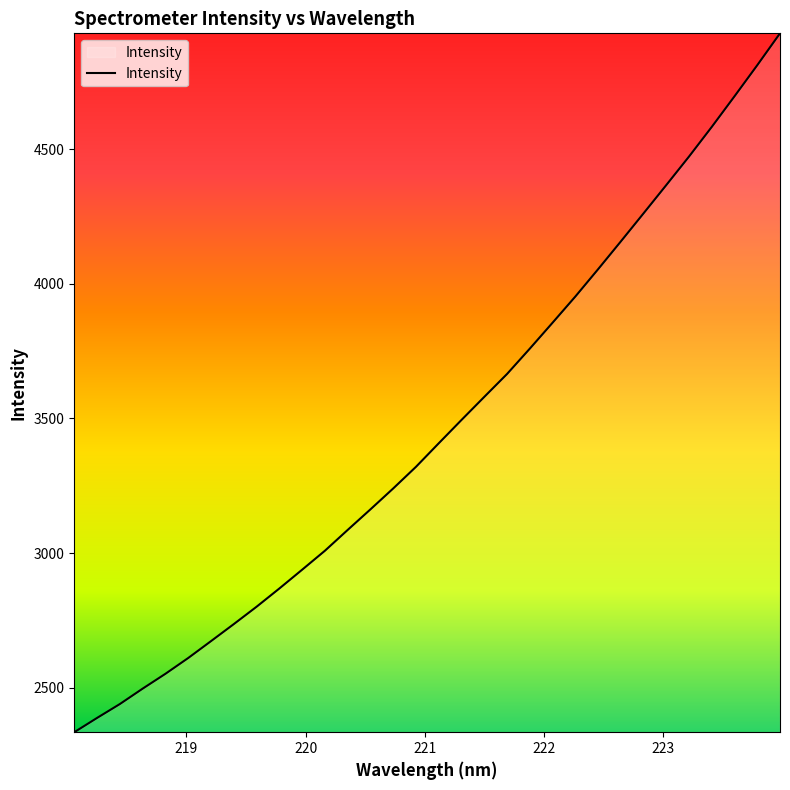

What is the smallest value displayed?

2334.5